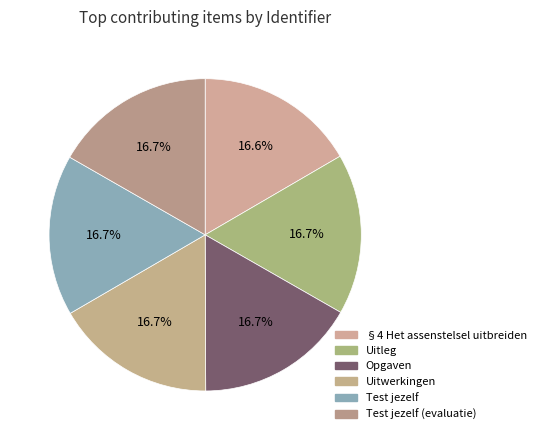

Which category has the smallest portion of the pie?

§4 Het assenstelsel uitbreiden